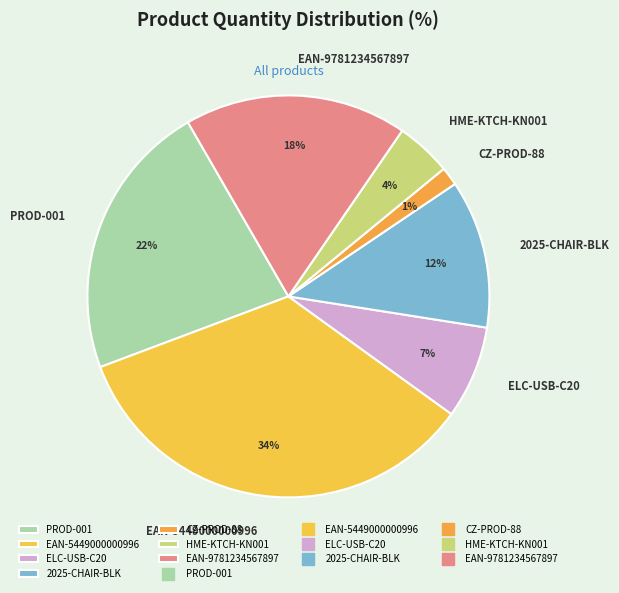

Which has a higher value, EAN-5449000000996 or PROD-001?

EAN-5449000000996